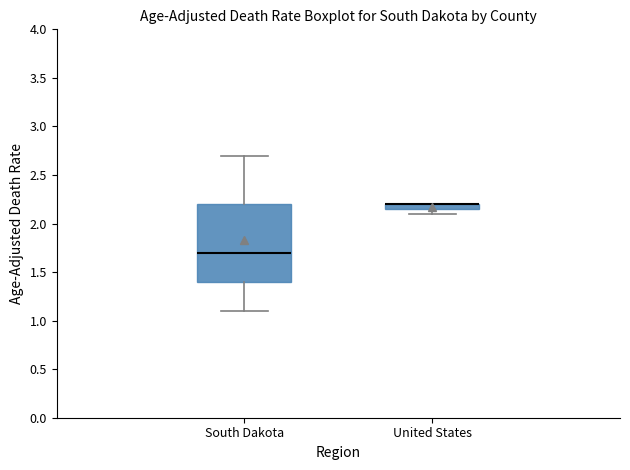

Where is the lower edge of the box for United States on the y-axis? The values are not printed on the chart, so give them approximately, as read against the axis.

2.15